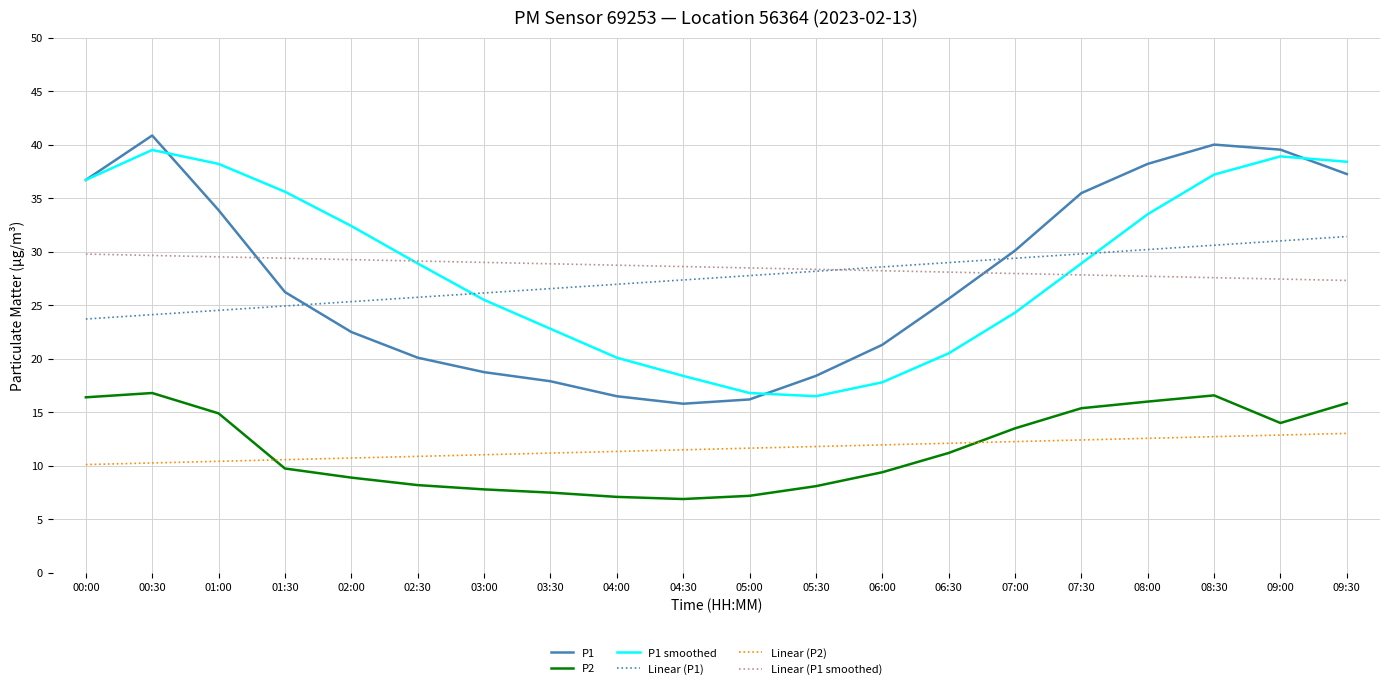

At how many categories does at least one series exceed 39?

3